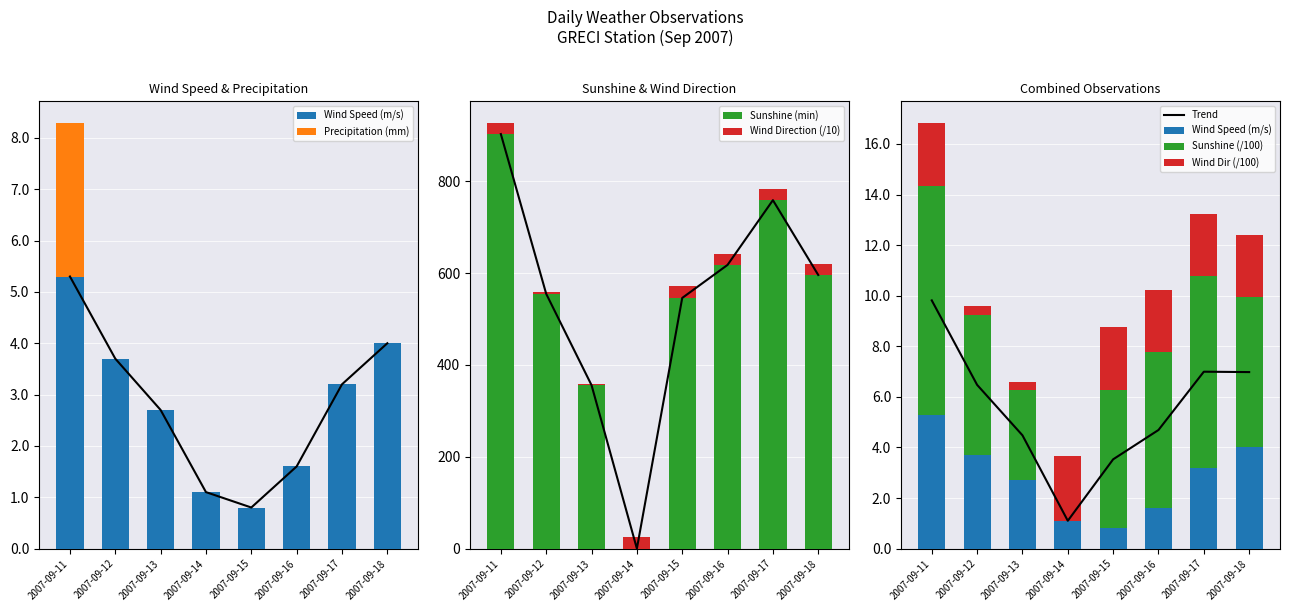

What is the total value across all series at 2007-09-11?

933.5